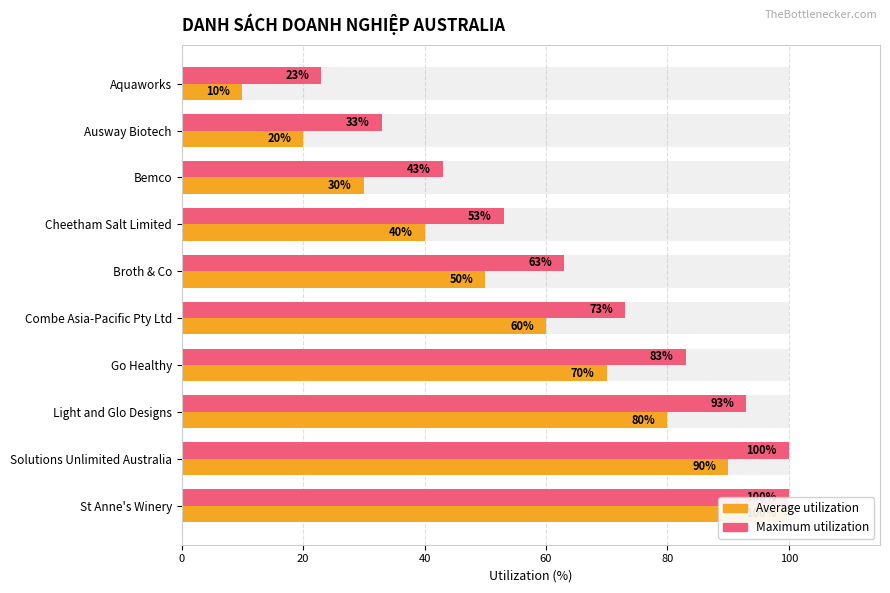

What is the value of the STT (Average) bar at the 7th from the left?

70